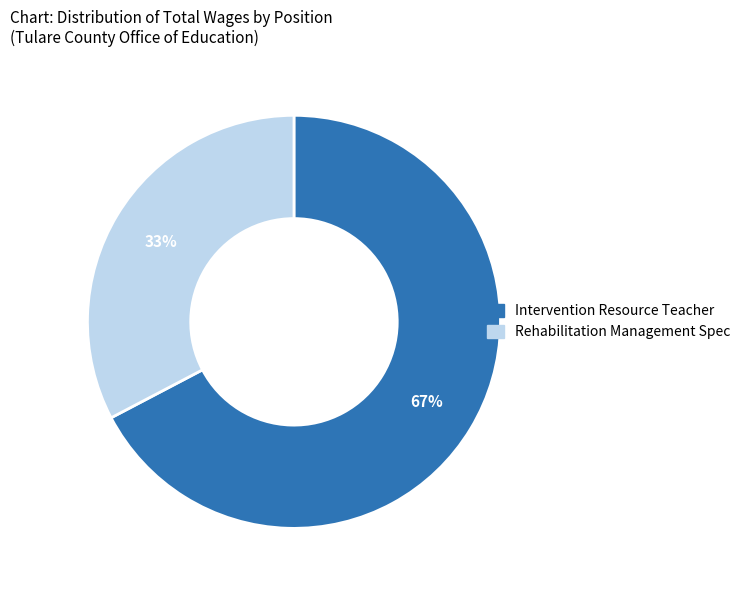

Which slice represents more than half of the pie?

Intervention Resource Teacher